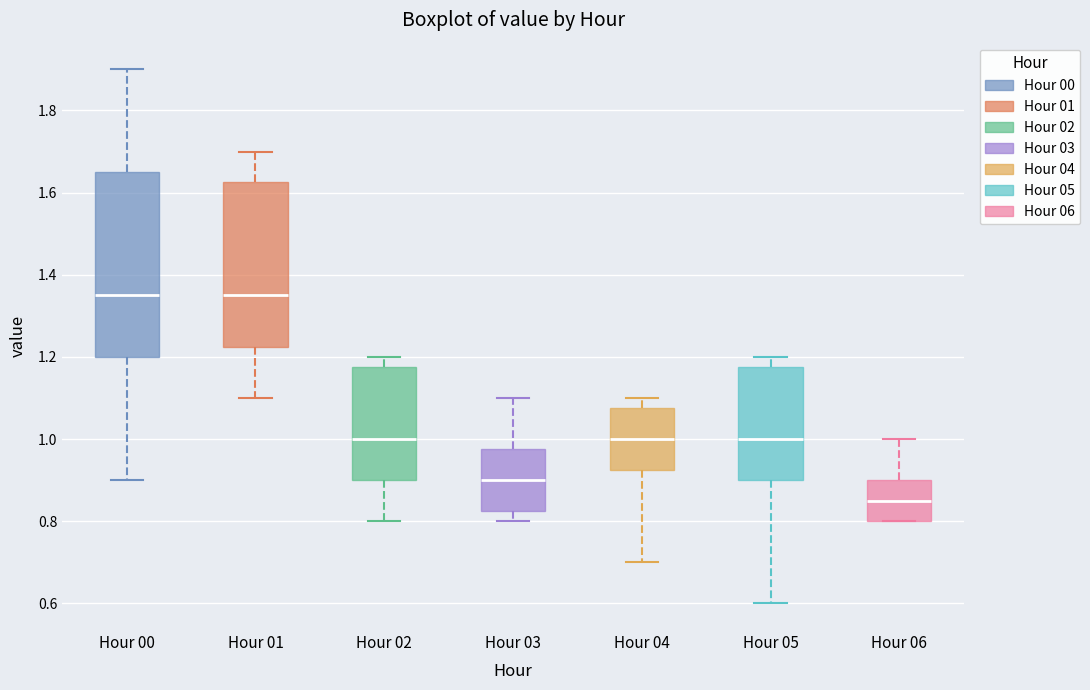

Reading left to right, transcribe this box plot: for each box, give where its median line is, the range the box spans, and where its two whiskers end, as read against the y-axis. The values are not printed on the chart, so give them approximately, as read against the axis.

Hour 00: median 1.36, box 1.20 to 1.66, whiskers 0.90 to 1.90
Hour 01: median 1.36, box 1.22 to 1.62, whiskers 1.10 to 1.70
Hour 02: median 1.00, box 0.90 to 1.18, whiskers 0.80 to 1.20
Hour 03: median 0.90, box 0.82 to 0.98, whiskers 0.80 to 1.10
Hour 04: median 1.00, box 0.92 to 1.08, whiskers 0.70 to 1.10
Hour 05: median 1.00, box 0.90 to 1.18, whiskers 0.60 to 1.20
Hour 06: median 0.86, box 0.80 to 0.90, whiskers 0.80 to 1.00